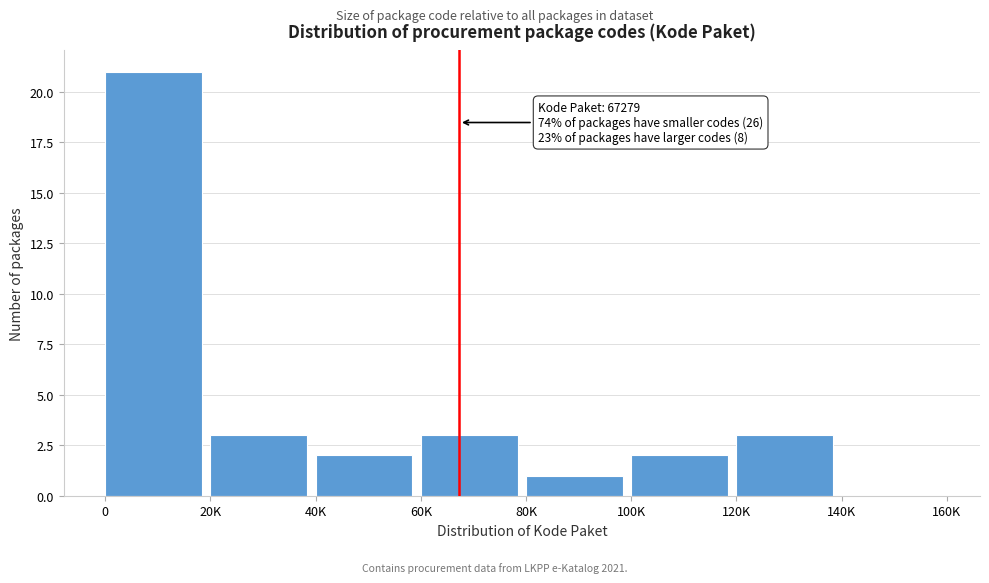

Reading left to right, extract all data points from this chart.

0=21	20K=3	40K=2	60K=3	80K=1	100K=2	120K=3	140K=0